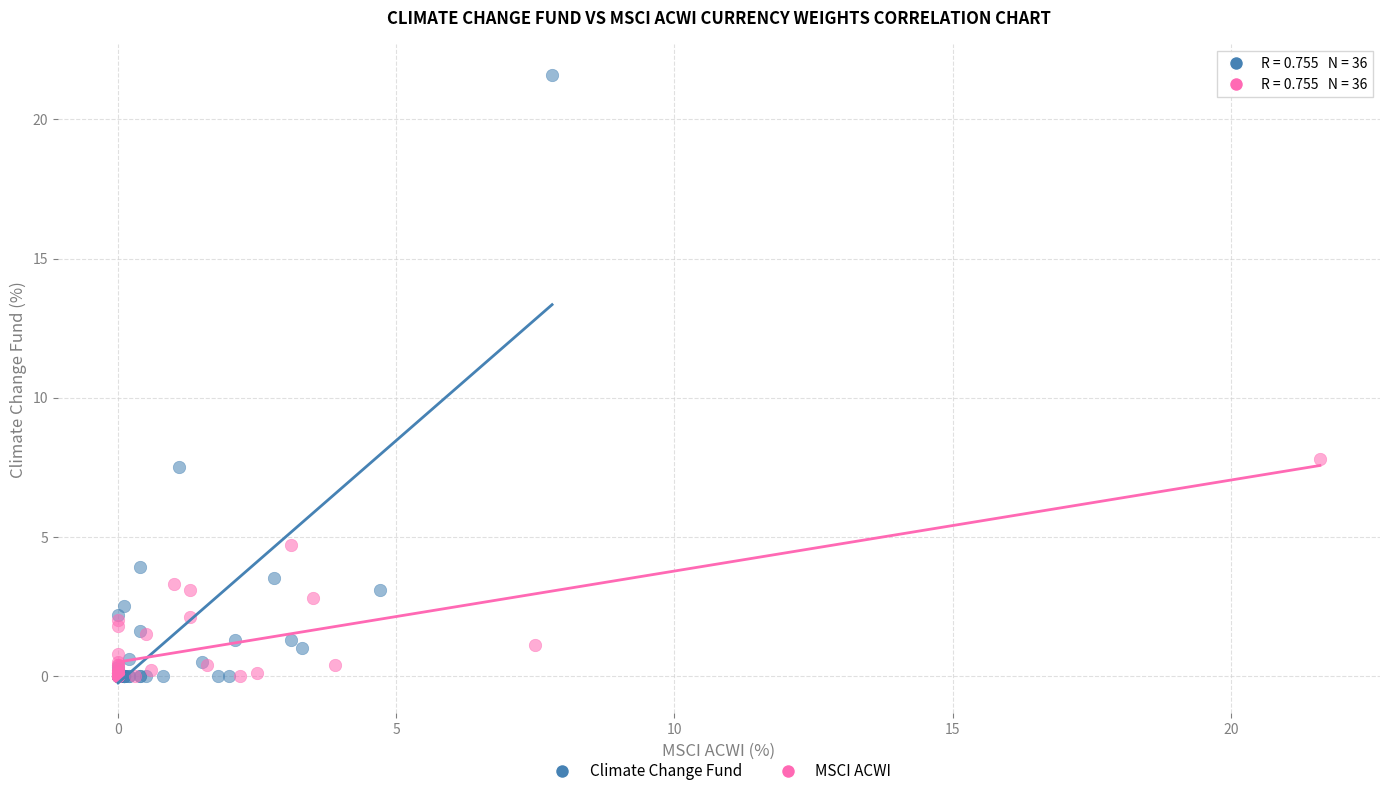

Which series has the largest Y range (max minus min)?

Climate Change Fund